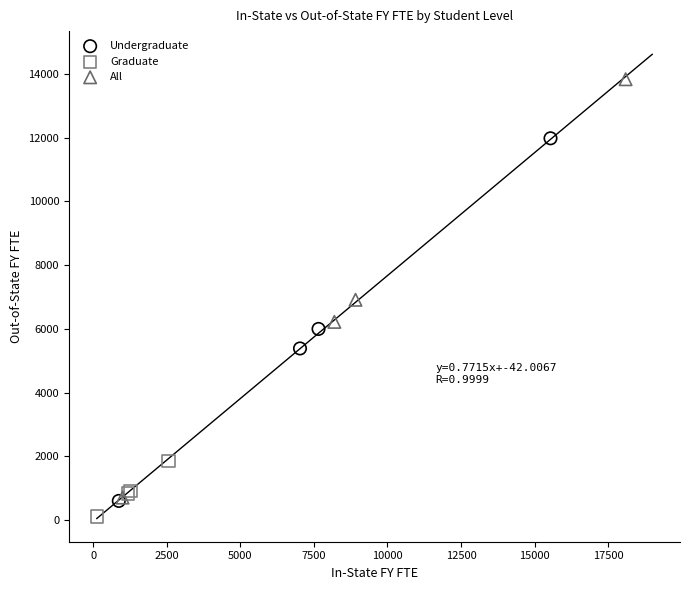

What are all the series names shown in the legend?

Undergraduate, Graduate, All